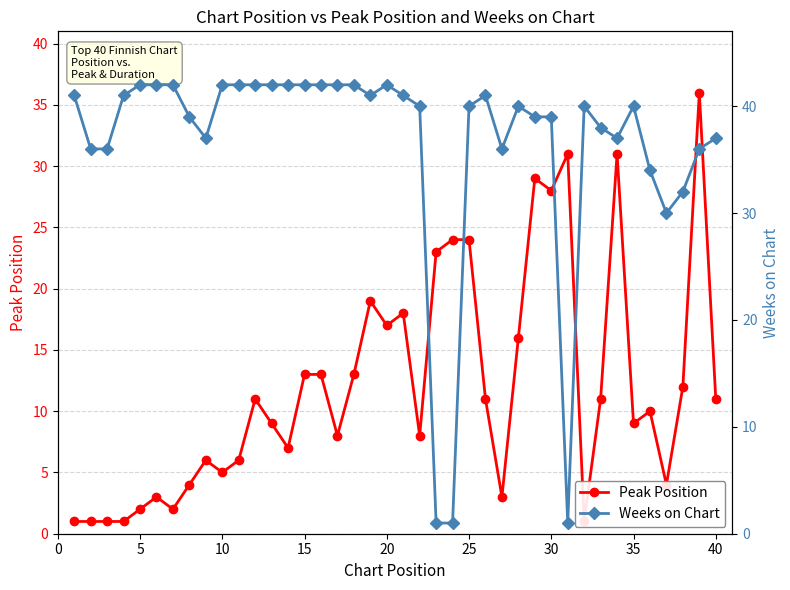

Which series has the largest total across all categories?

Weeks on Chart